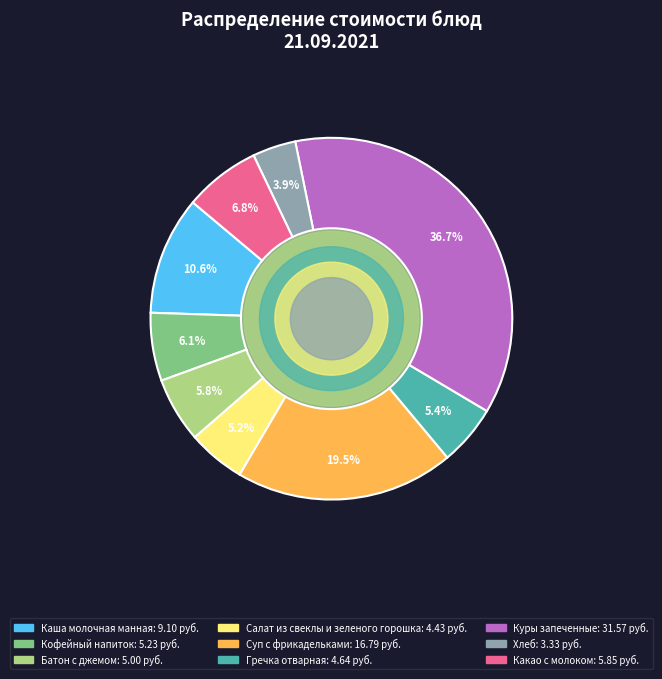

Do Салат из свеклы и зеленого горошка and Батон с джемом together represent more than half of the pie?

No